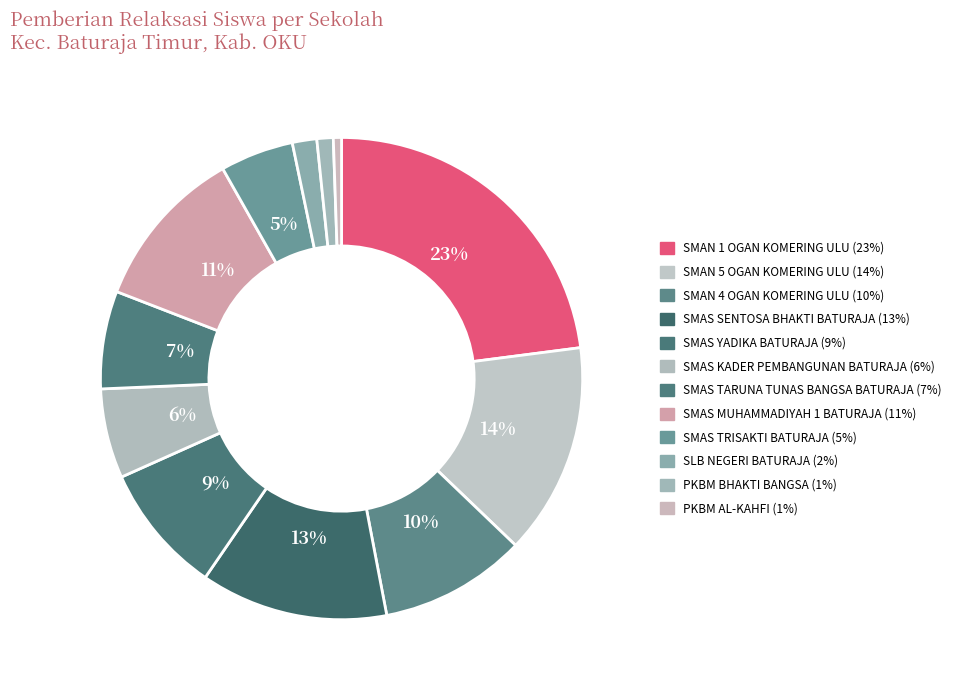

Combined, what portion of the pie is SMAN 1 OGAN KOMERING ULU and SMAS KADER PEMBANGUNAN BATURAJA?

29.0%